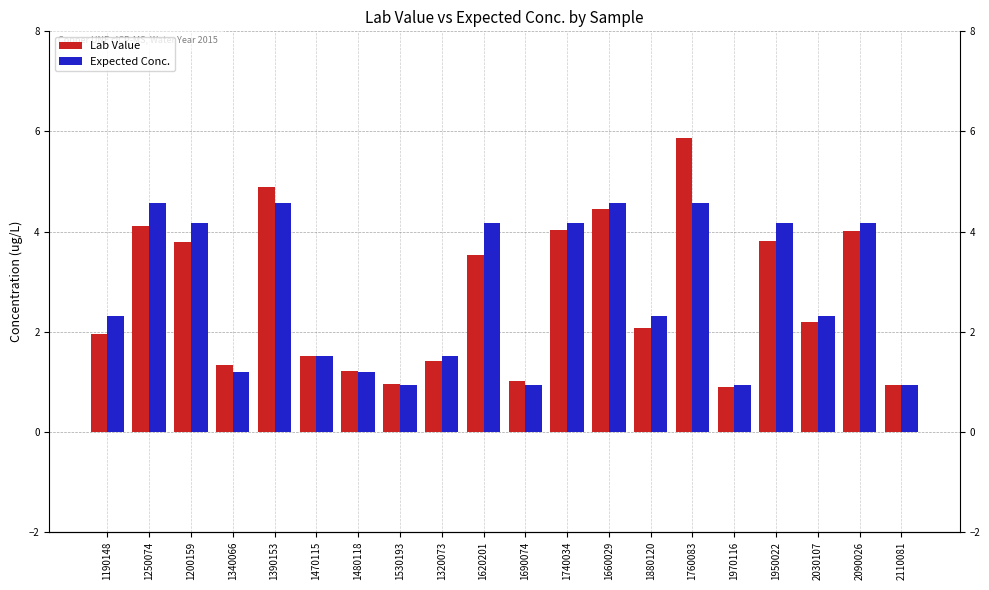

Which series has the largest total across all categories?

Expected Conc.